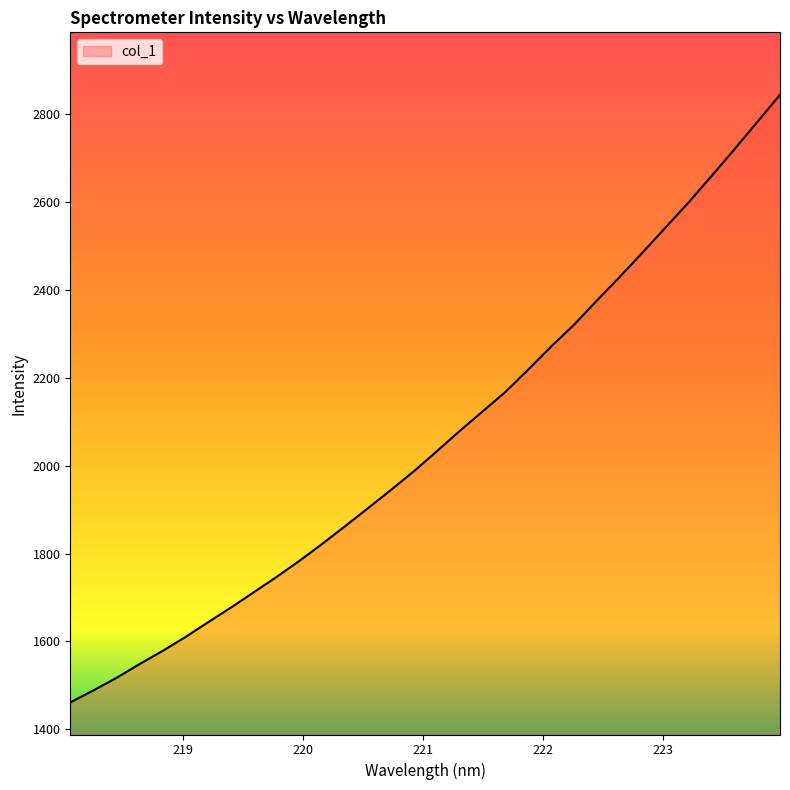

What is the smallest value displayed?

1461.3